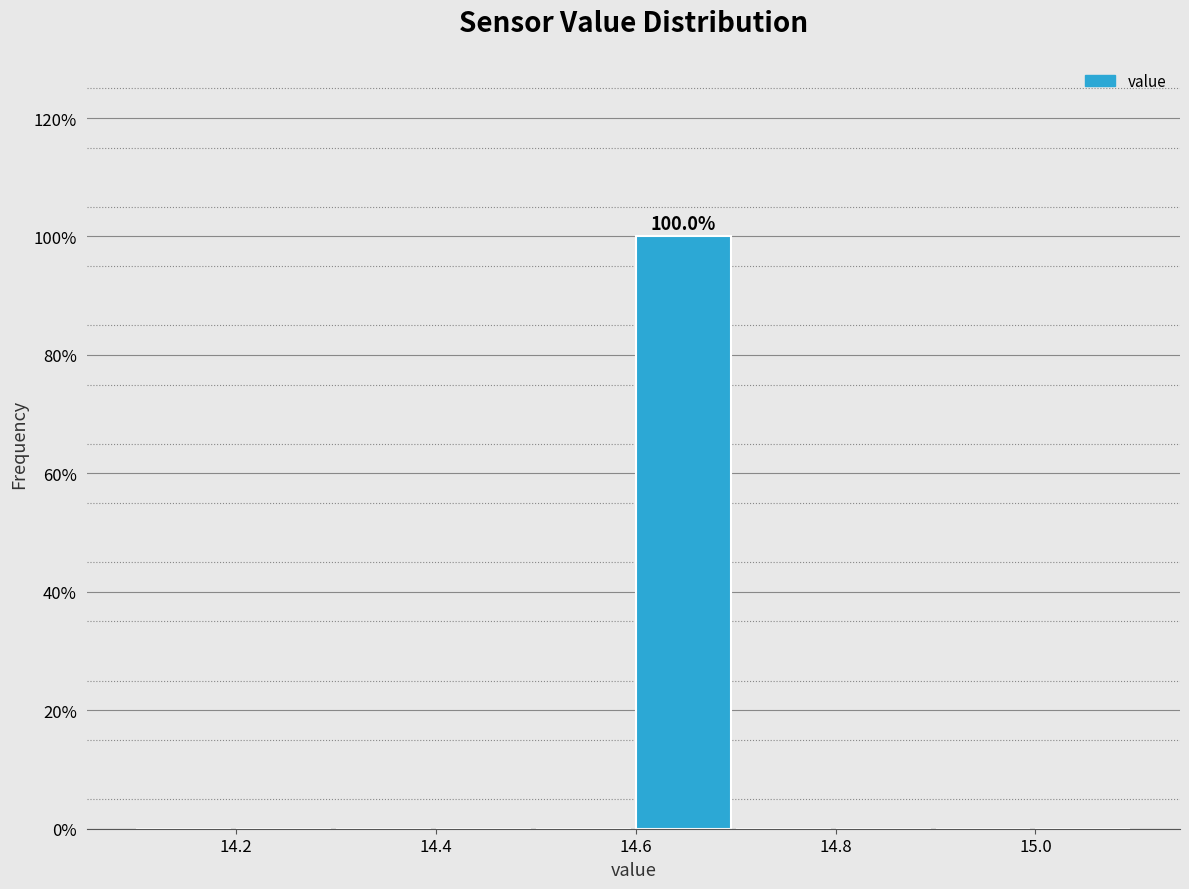

Which range on the x-axis has the tallest bar?

14.6 to 14.7